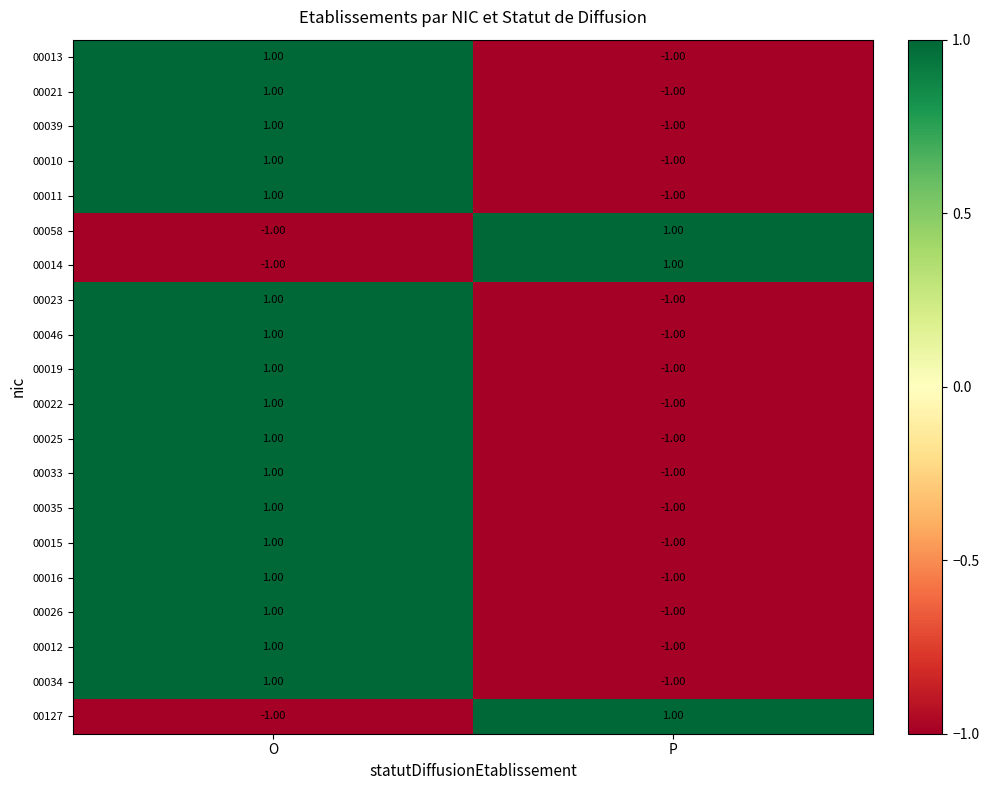

At which category is the sum across all series the highest?

O